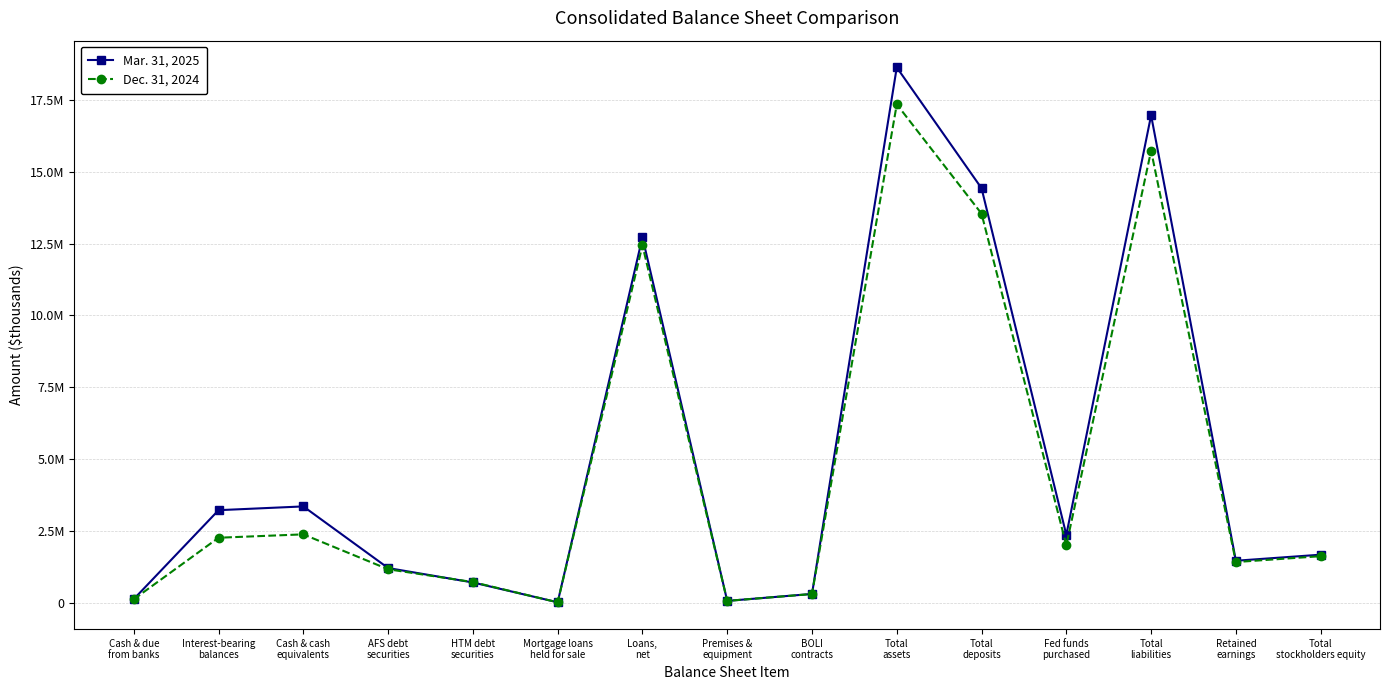

Where does the Dec. 31, 2024 series first go above 1616772?

Interest-bearing
balances